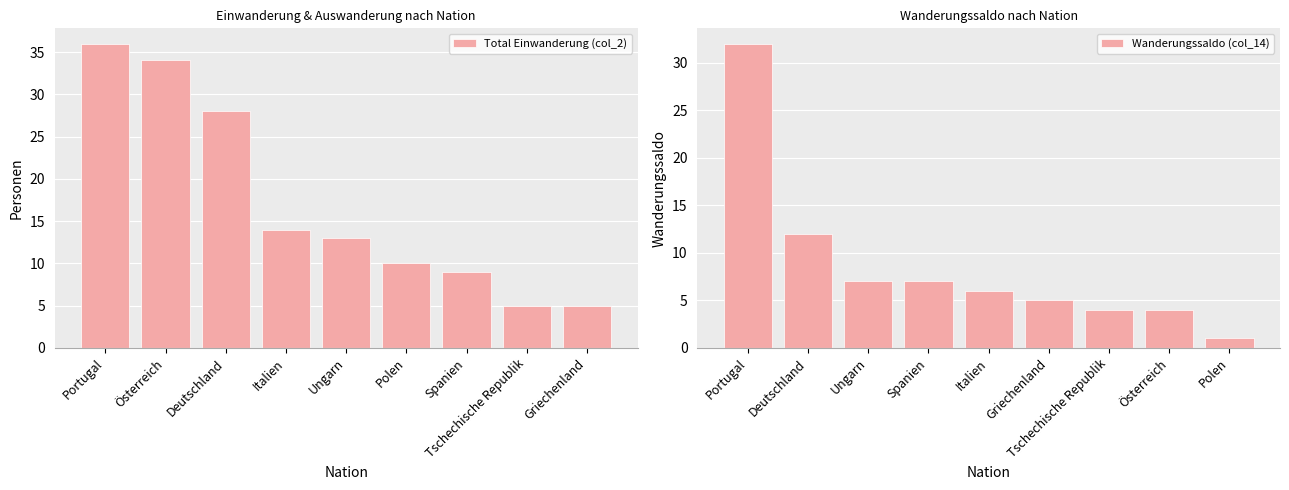

What is the minimum value for Wanderungssaldo (col_14)?

1